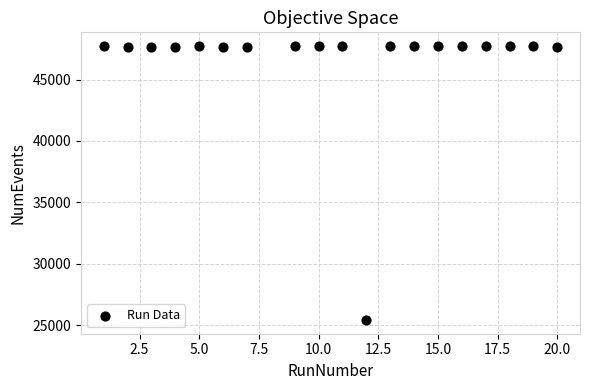

What is the range of X values (max minus min)?

19